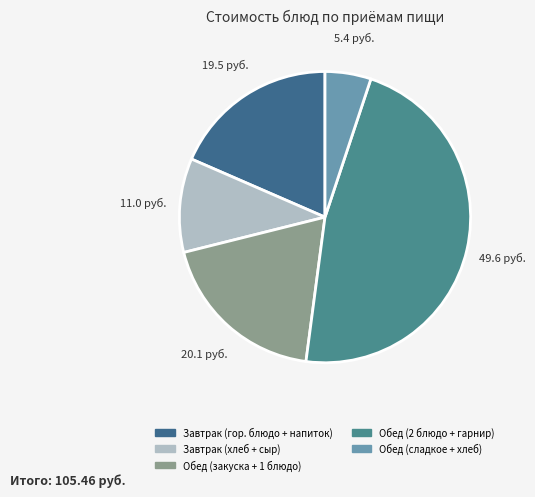

How many segments does this pie chart have?

5